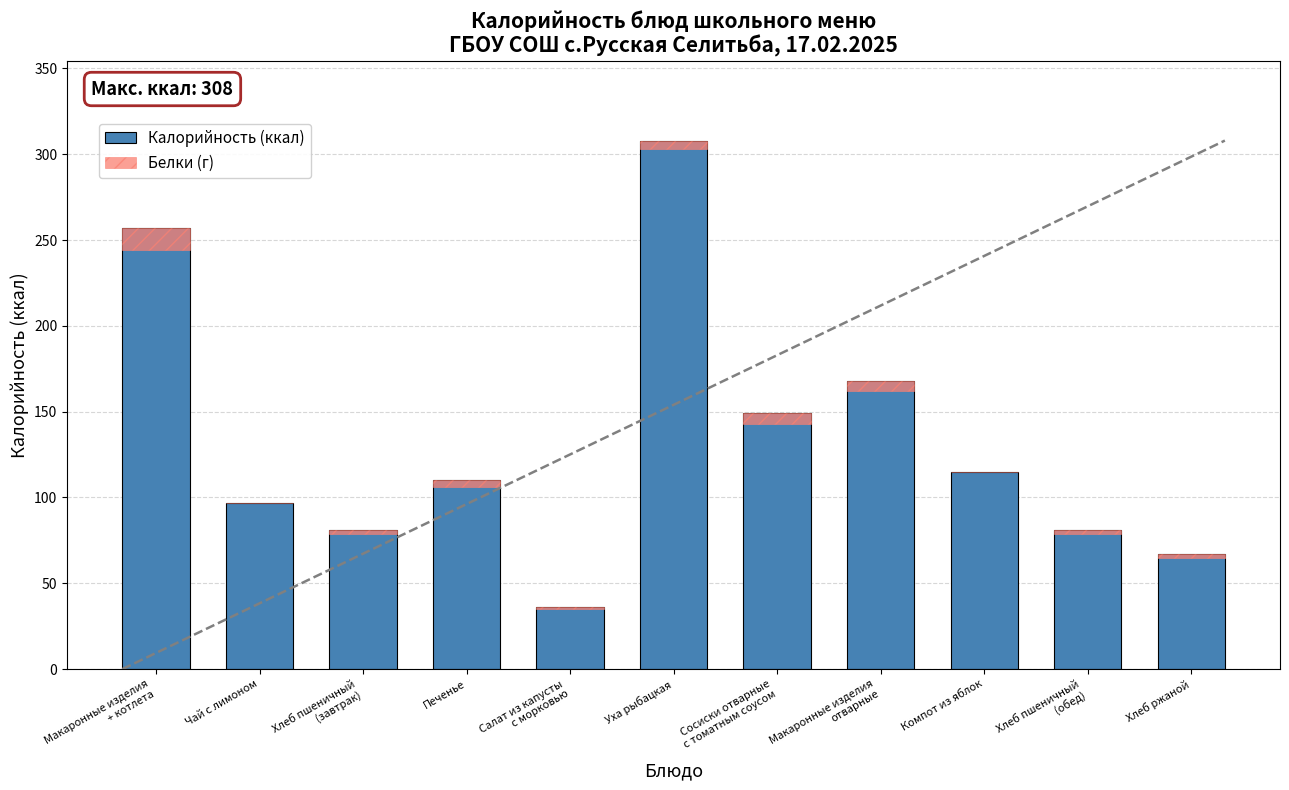

At Хлеб пшеничный
(завтрак), list the series in order from smallest to largest.

Белки (г), Калорийность (ккал)